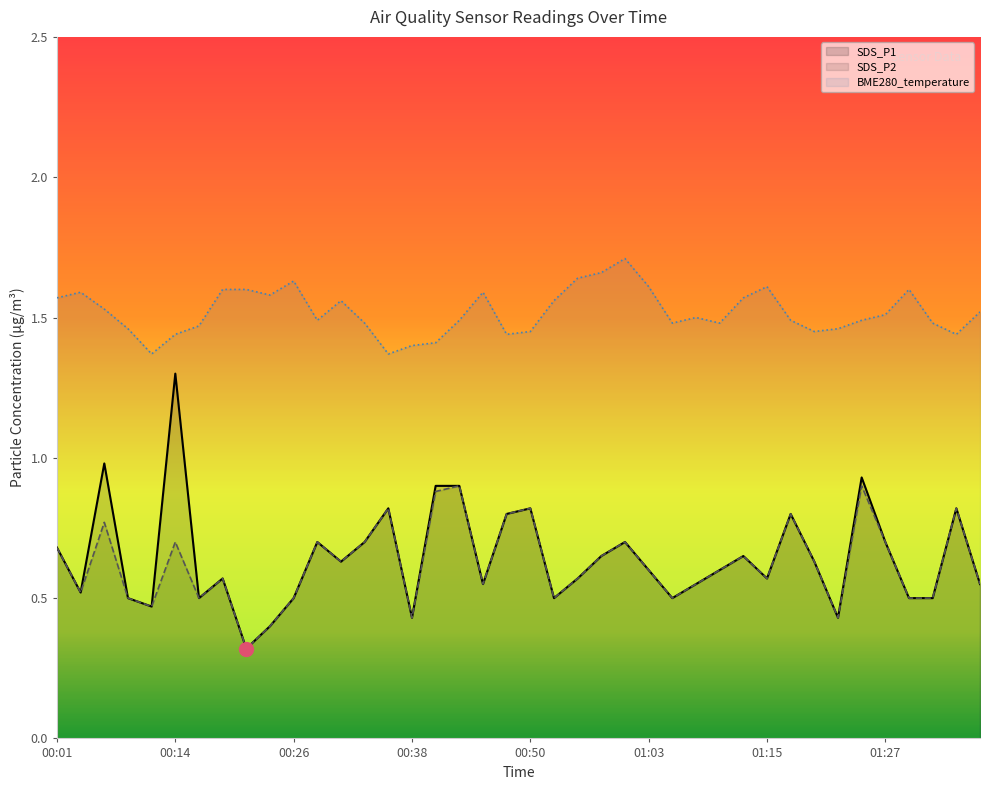

Read the SDS_P1 value at 33.

0.4